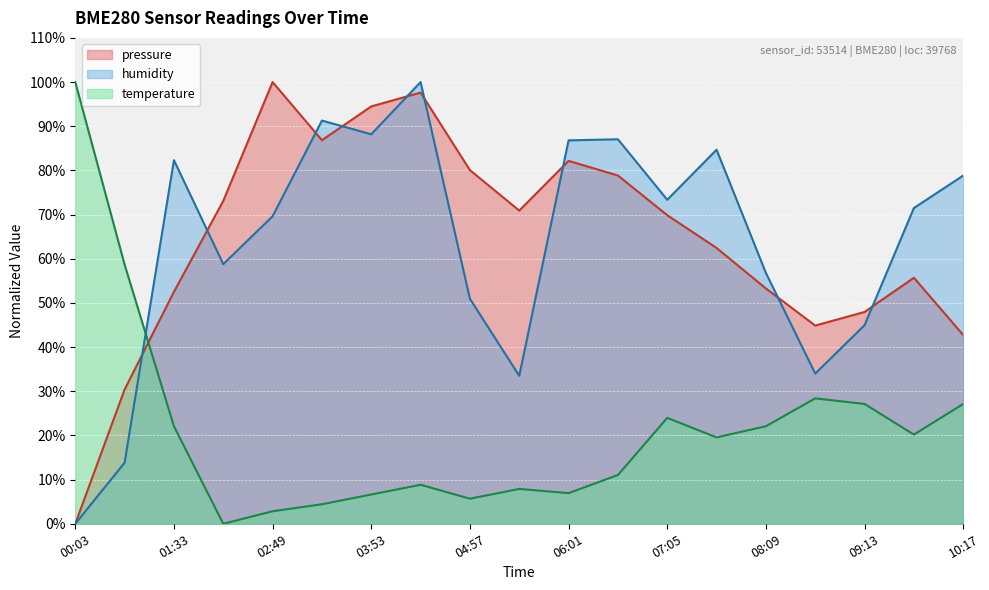

What is the average value of the humidity series?

63.5